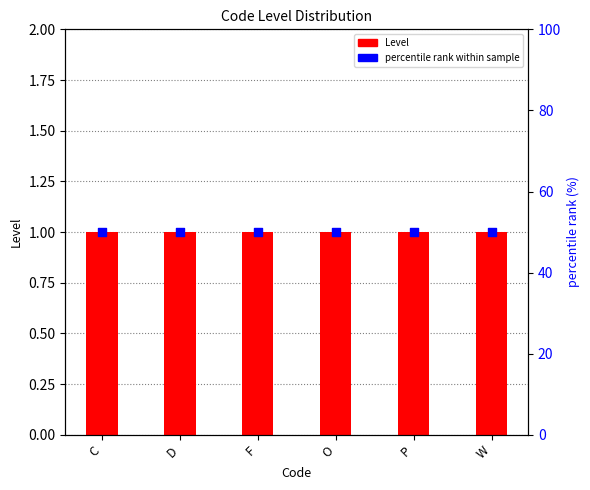

What are all the series names shown in the legend?

Level, percentile rank within sample